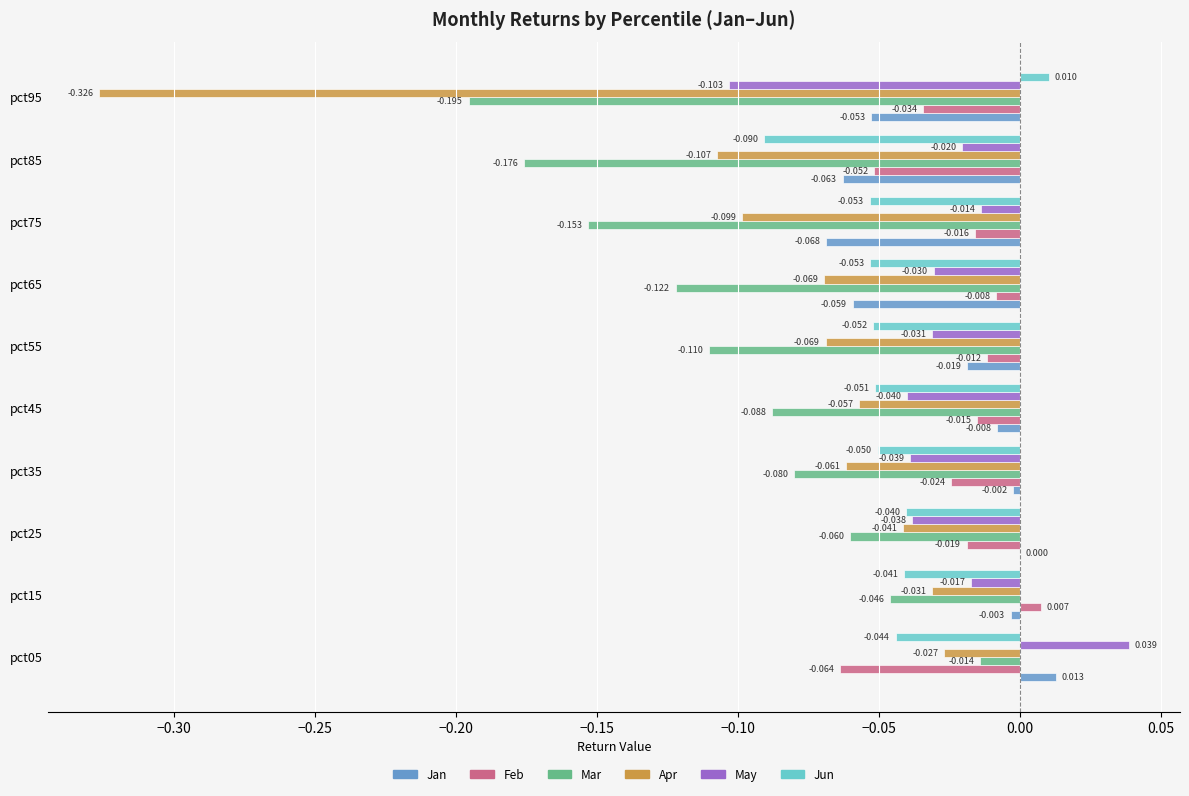

Is the value of Feb at pct85 greater than the value of Mar at pct15?

No